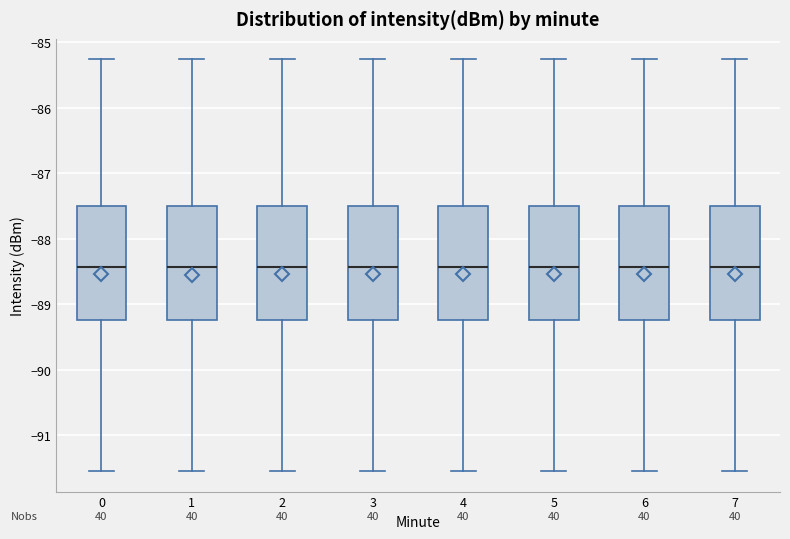

Reading left to right, transcribe this box plot: for each box, give where its median line is, the range the box spans, and where its two whiskers end, as read against the y-axis. The values are not printed on the chart, so give them approximately, as read against the axis.

0: median -88.4, box -89.2 to -87.5, whiskers -91.5 to -85.3
1: median -88.4, box -89.2 to -87.5, whiskers -91.5 to -85.3
2: median -88.4, box -89.2 to -87.5, whiskers -91.5 to -85.3
3: median -88.4, box -89.2 to -87.5, whiskers -91.5 to -85.3
4: median -88.4, box -89.2 to -87.5, whiskers -91.5 to -85.3
5: median -88.4, box -89.2 to -87.5, whiskers -91.5 to -85.3
6: median -88.4, box -89.2 to -87.5, whiskers -91.5 to -85.3
7: median -88.4, box -89.2 to -87.5, whiskers -91.5 to -85.3